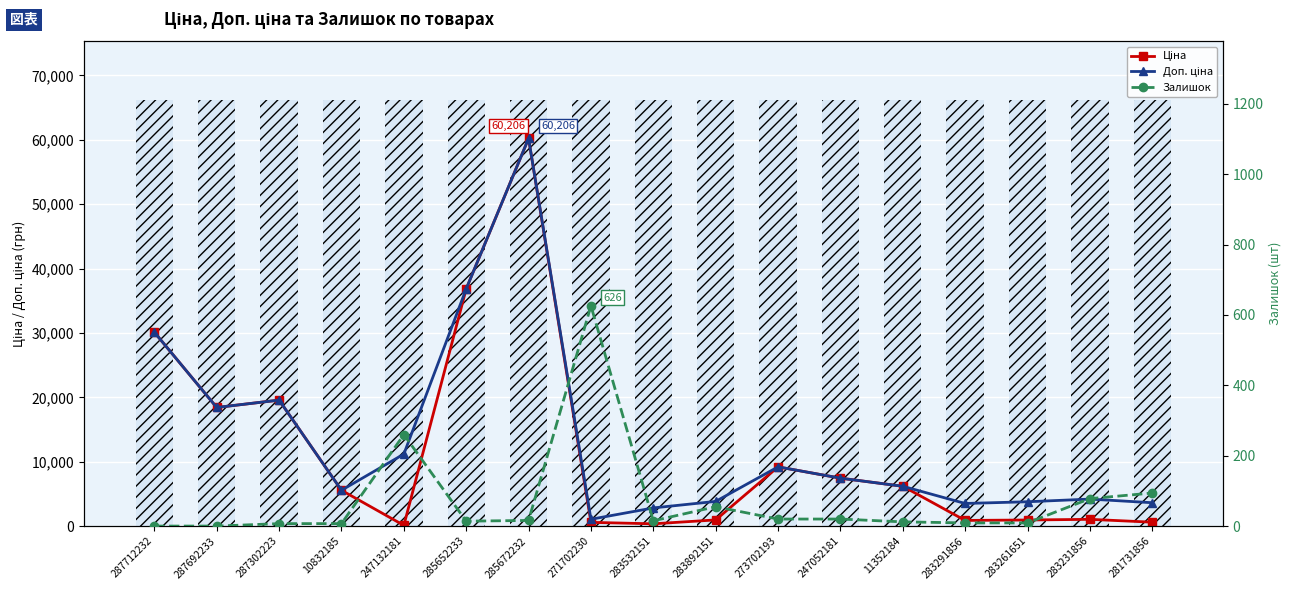

The Ціна series shows 60205.6 at 285672232. True or false?

True